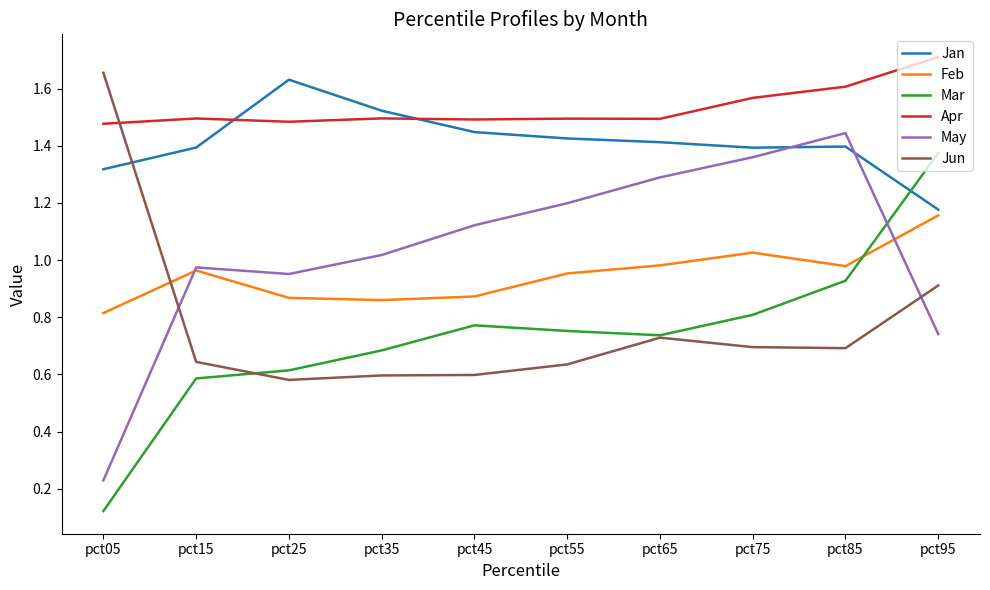

Where does the May series first go above 1?

pct35